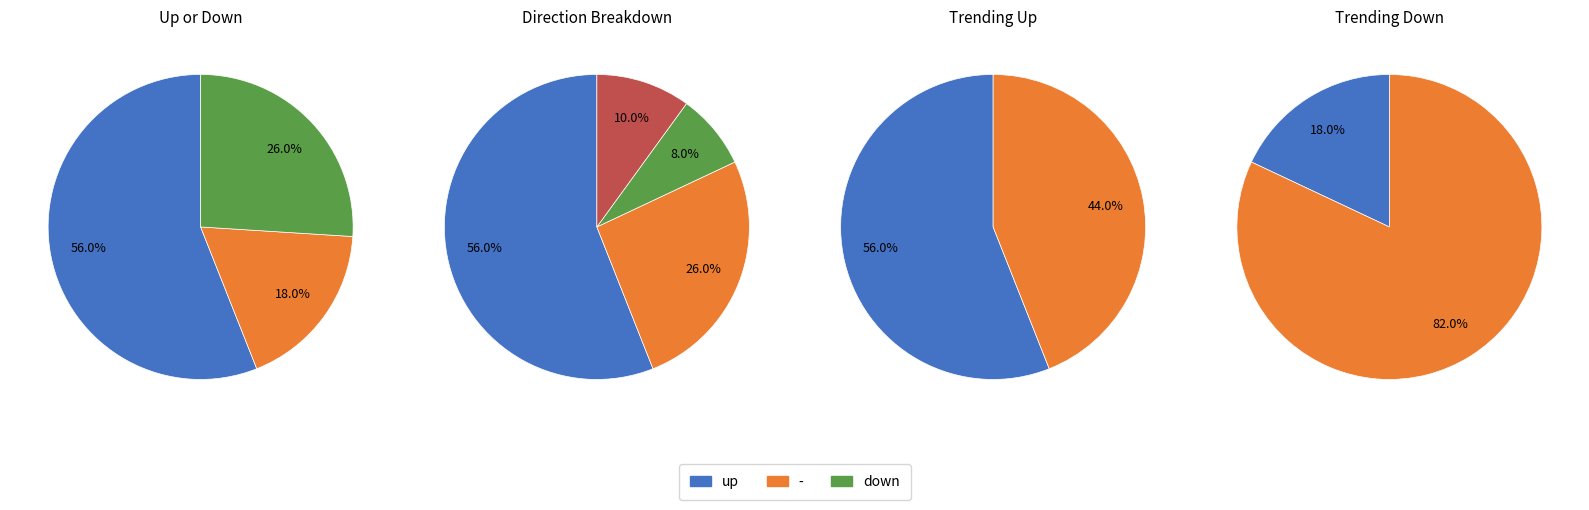

Combined, do - and down account for over 50%?

No